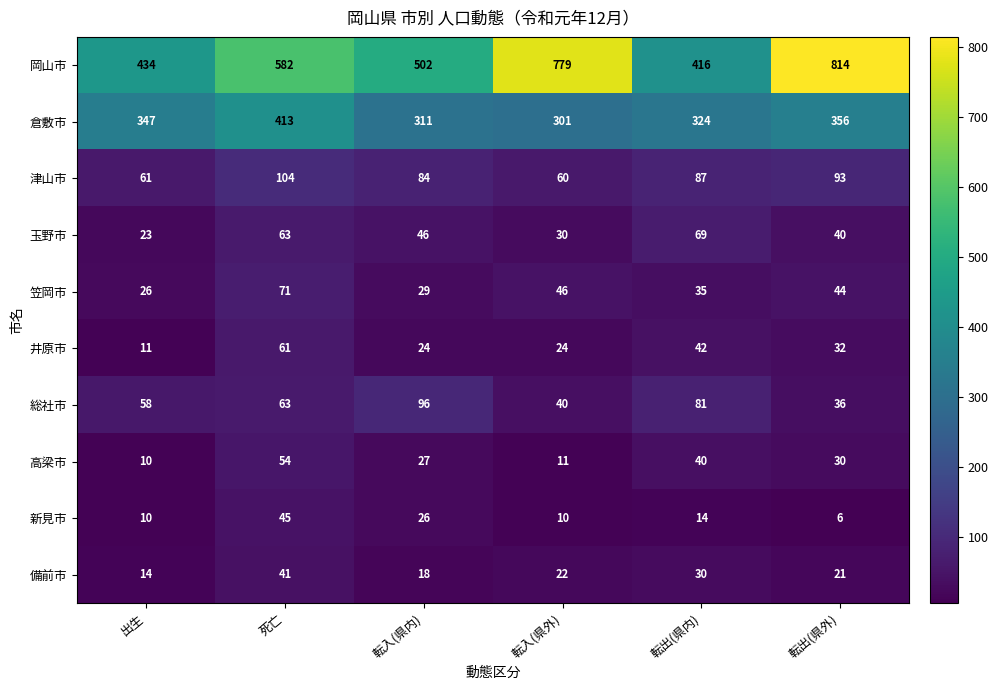

Is it true that 津山市 equals 93 at 転出(県外)?

True